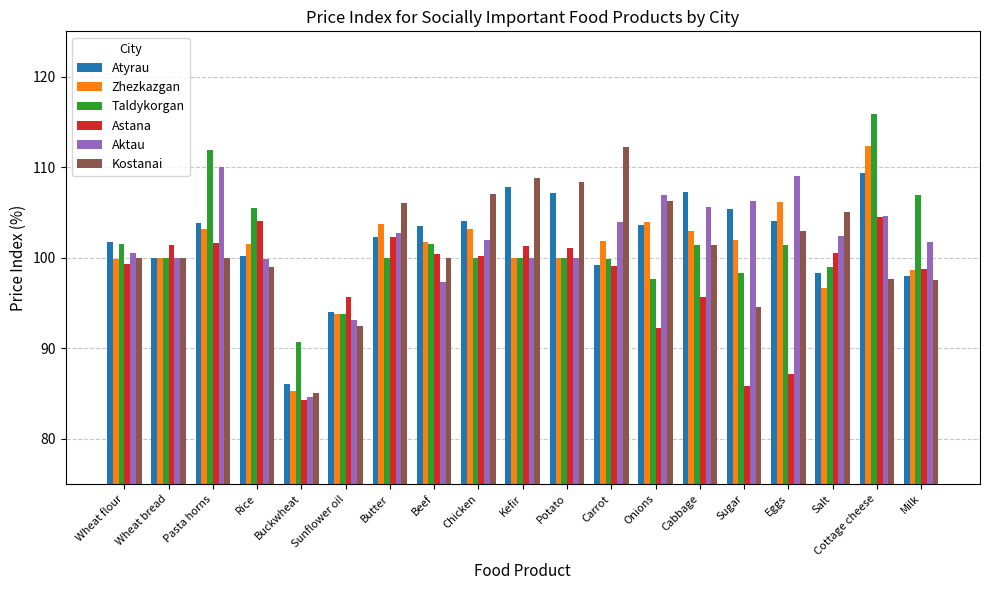

What is the sum of all Zhezkazgan values?

1916.5